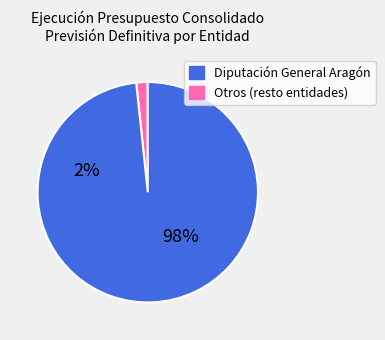

Does Diputación General Aragón account for over 50% of the chart?

Yes